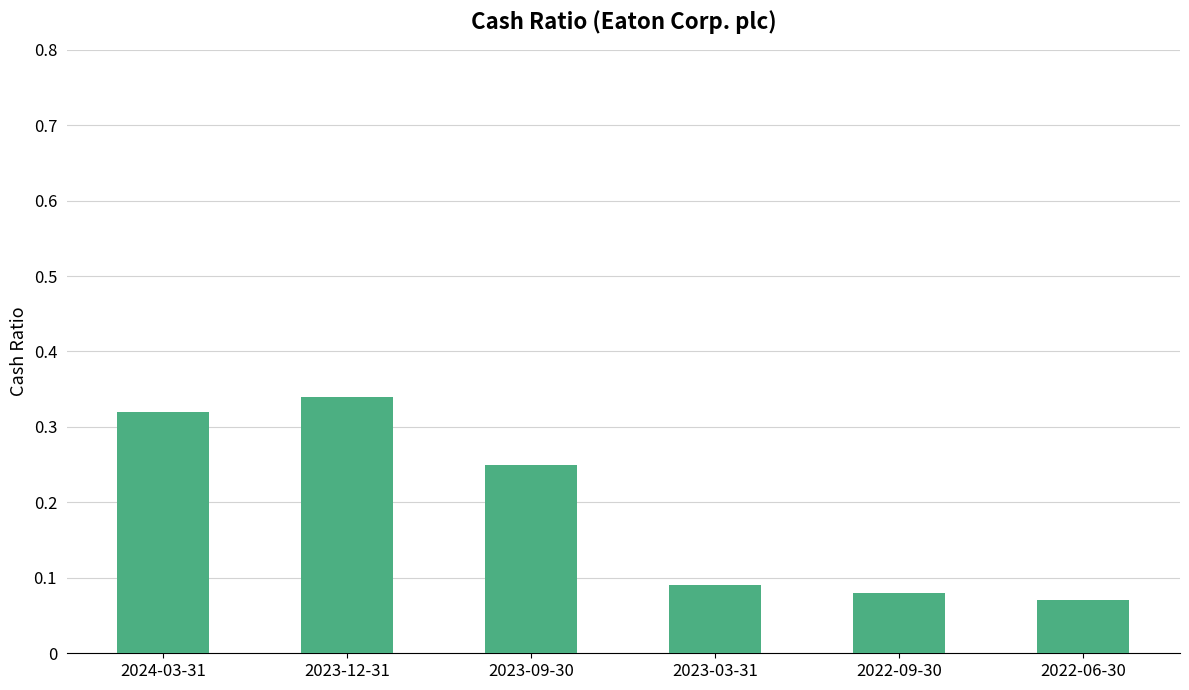

Count the number of data series in this chart.

1